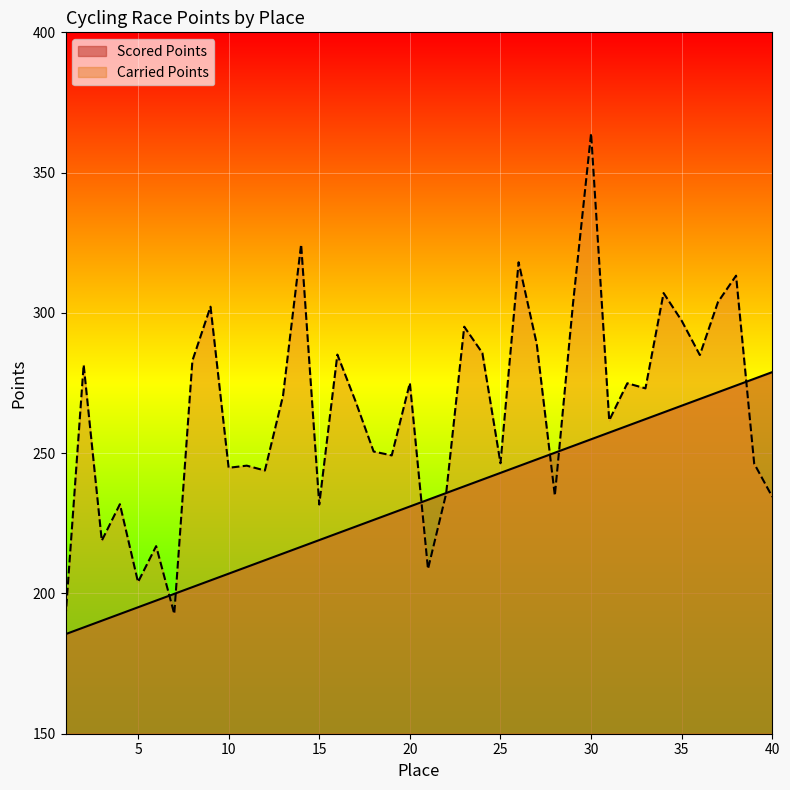

Between 2 and 28, which is larger?

28